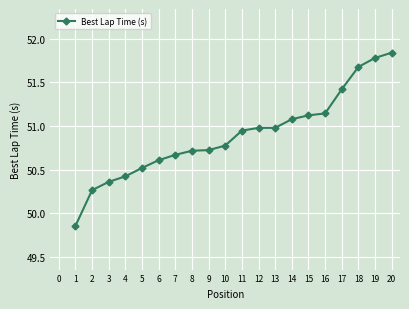

Which has a higher value, 18 or 10?

18